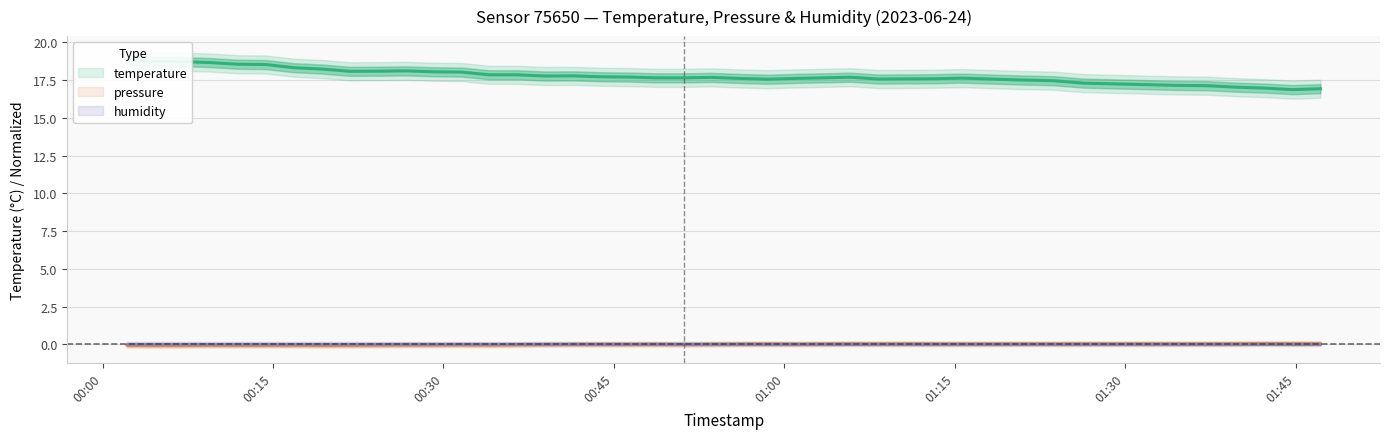

Does the chart have visible grid lines?

Yes